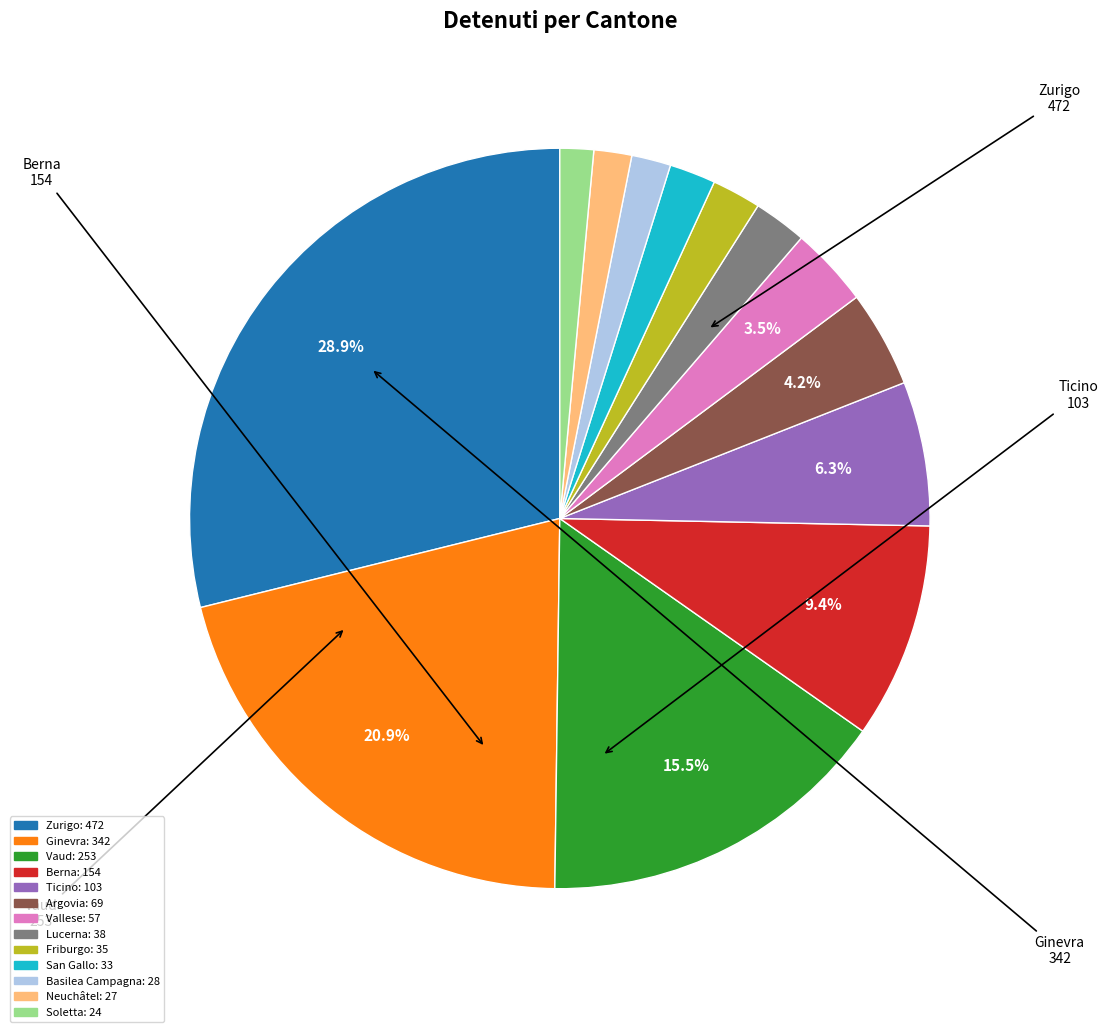

What is the largest slice in the pie chart?

Zurigo